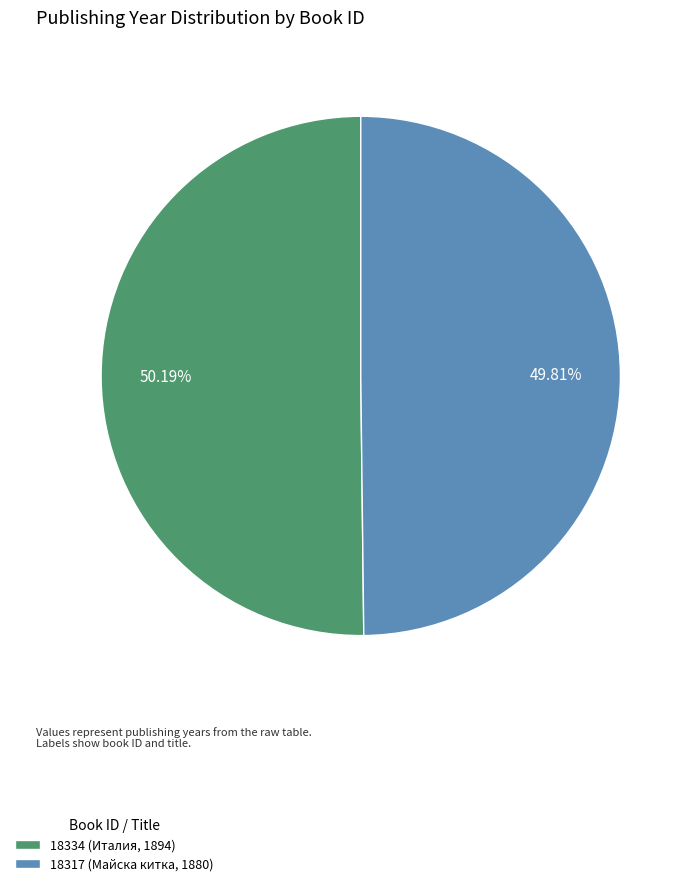

Rank the categories by value from lowest to highest.

18317 (Майска китка, 1880), 18334 (Италия, 1894)